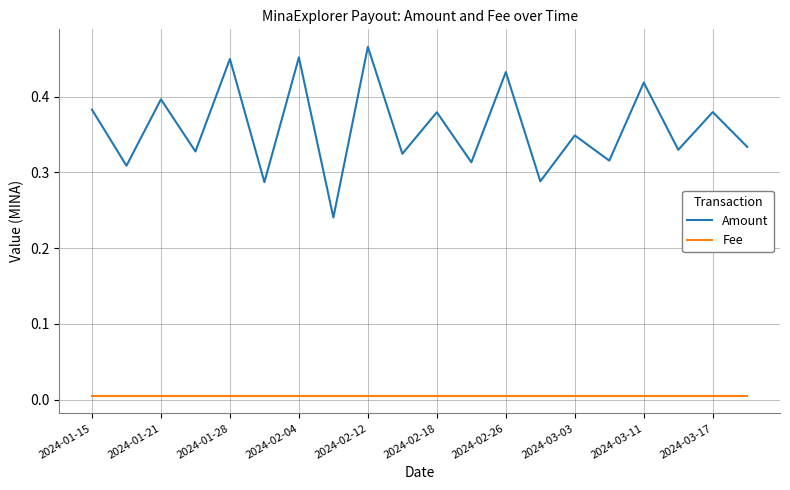

What are all the series names shown in the legend?

Amount, Fee